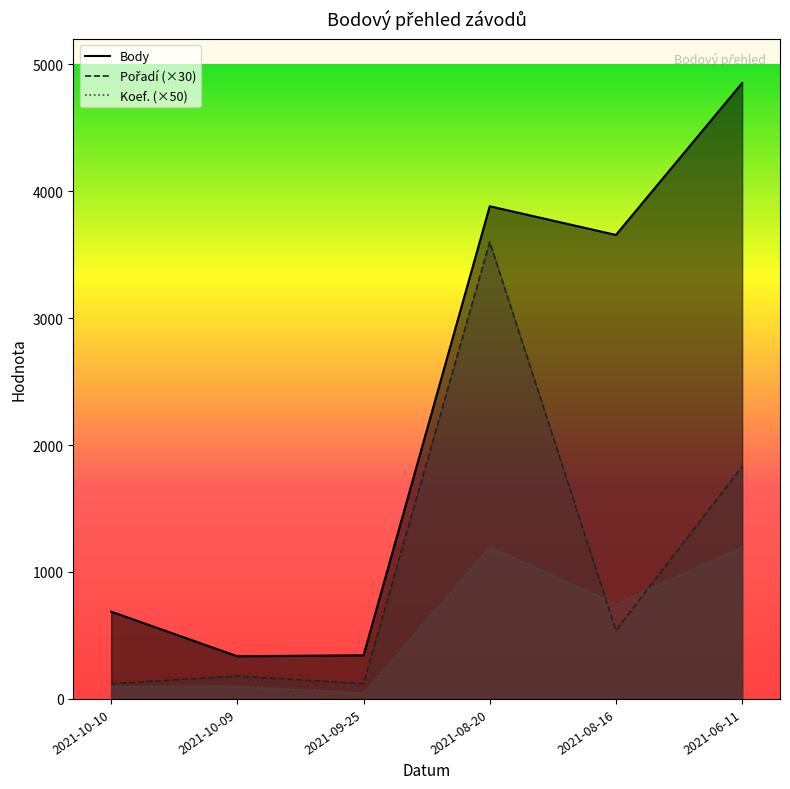

Which series has the widest spread of values?

Body